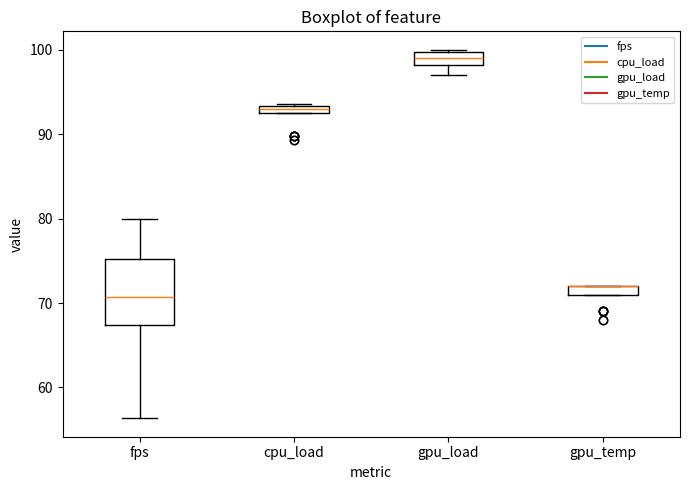

Where is the lower edge of the box for gpu_temp on the y-axis? The values are not printed on the chart, so give them approximately, as read against the axis.

71